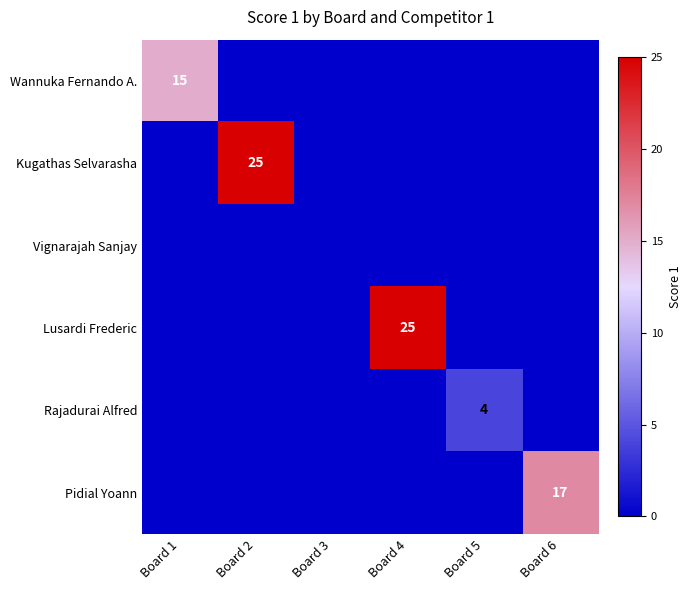

How many values in the Kugathas Selvarasha series exceed 0?

1